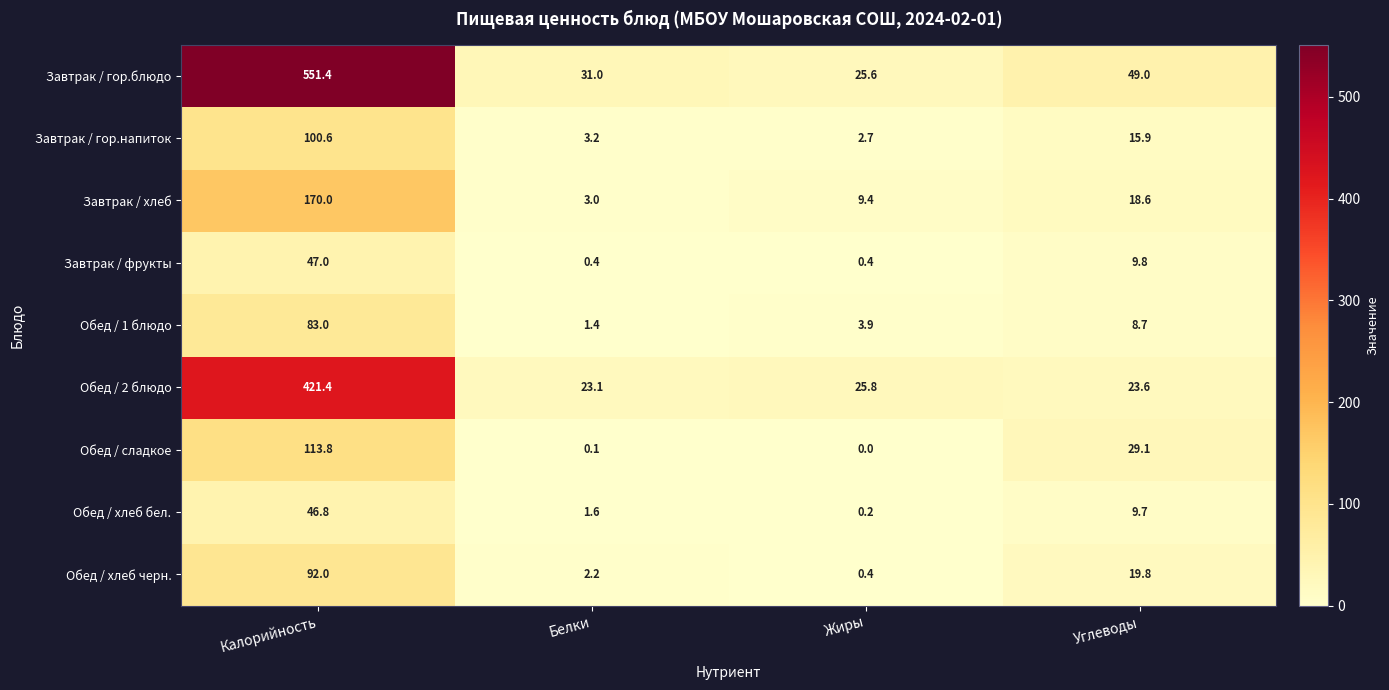

What is the difference between the highest and lowest values at Жиры?

25.8